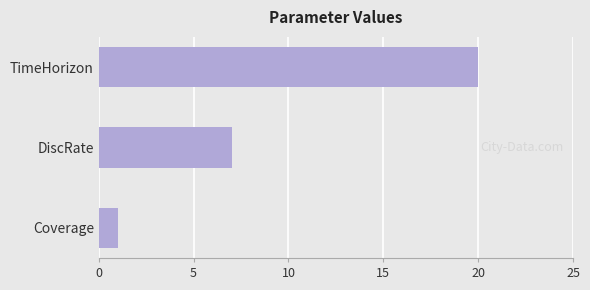

Which category has the lowest value across all series?

Coverage